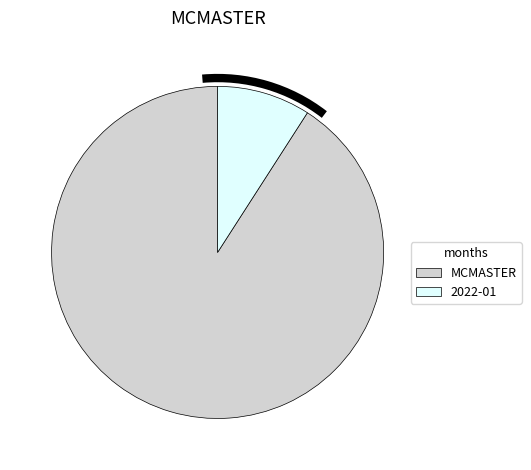

Is there any slice that represents more than half of the pie?

Yes